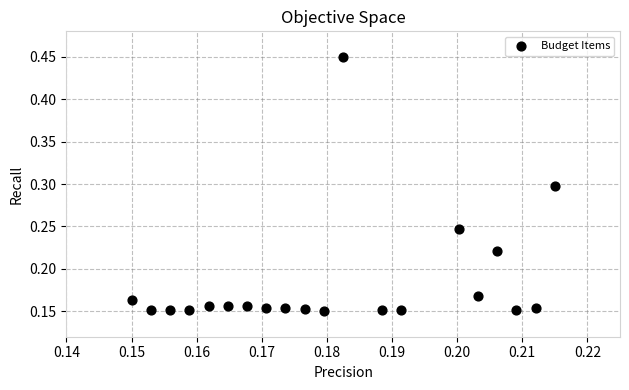

What is the range of Y values (max minus min)?

0.3